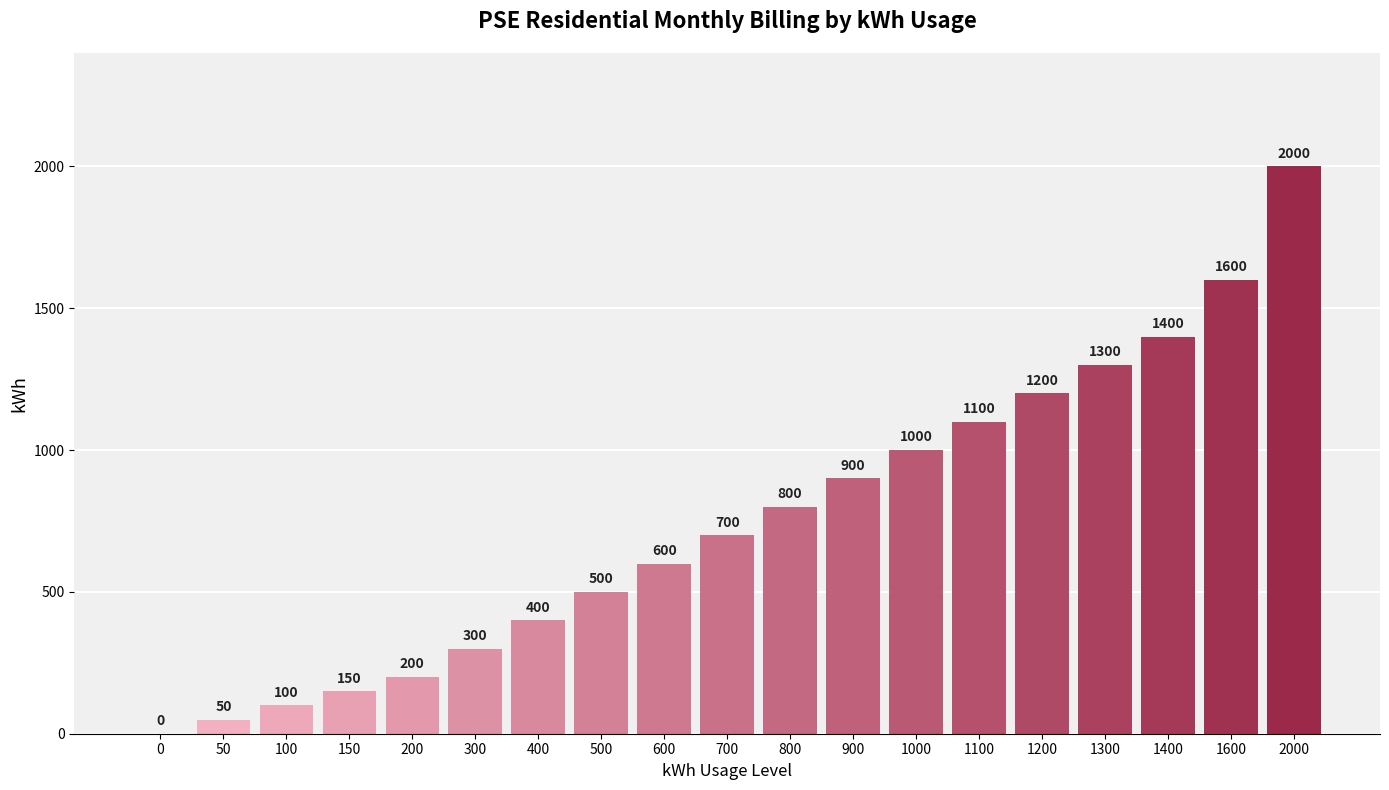

What is the sum of the values at 1200 and 900?

2100